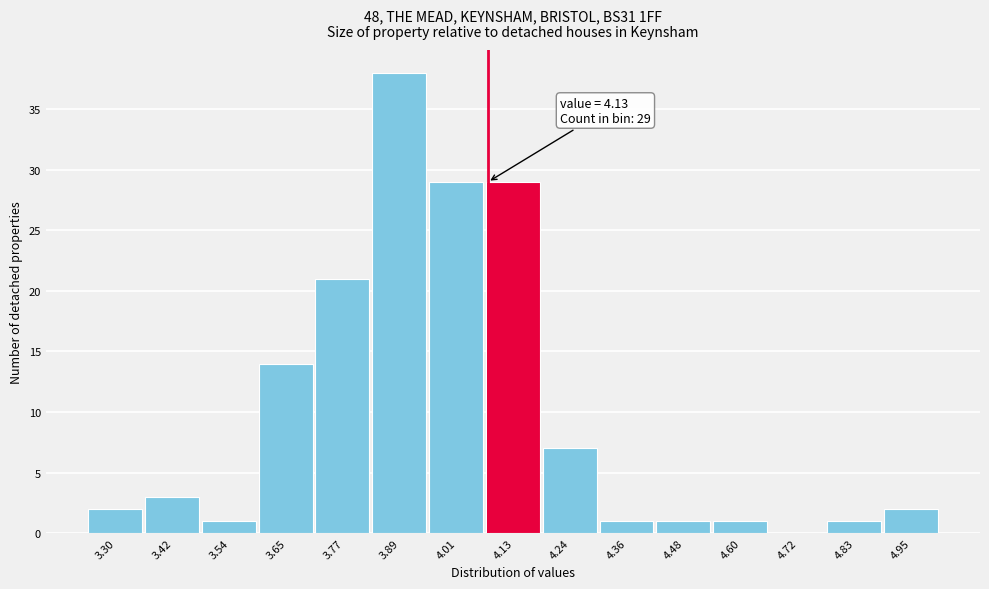

Reading right to left, list all the values displayed in this chart.

4.95=2	4.83=1	4.72=0	4.60=1	4.48=1	4.36=1	4.24=7	4.13=29	4.01=29	3.89=38	3.77=21	3.65=14	3.54=1	3.42=3	3.30=2